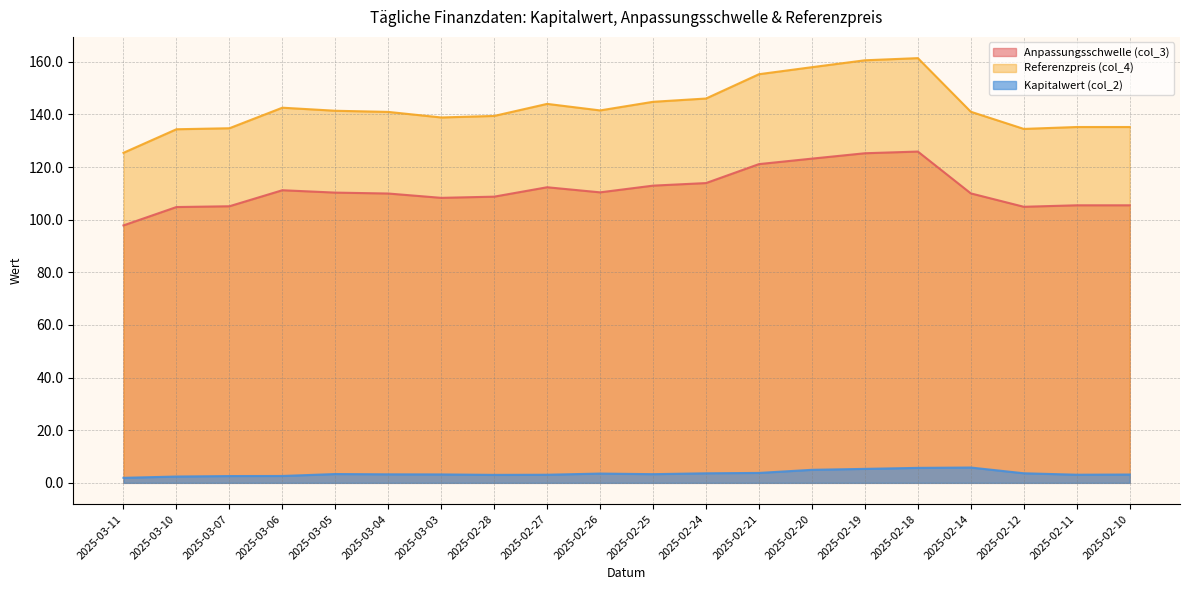

What is the difference between the highest and lowest values at 2025-02-24?

142.4